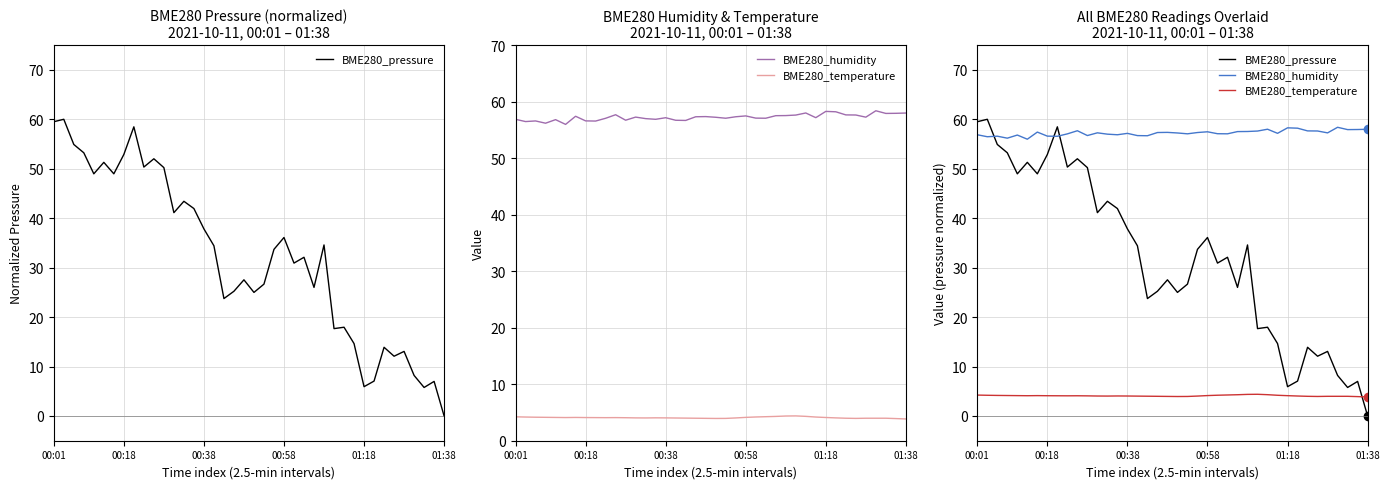

What is the total value across all series at 27?

96.5